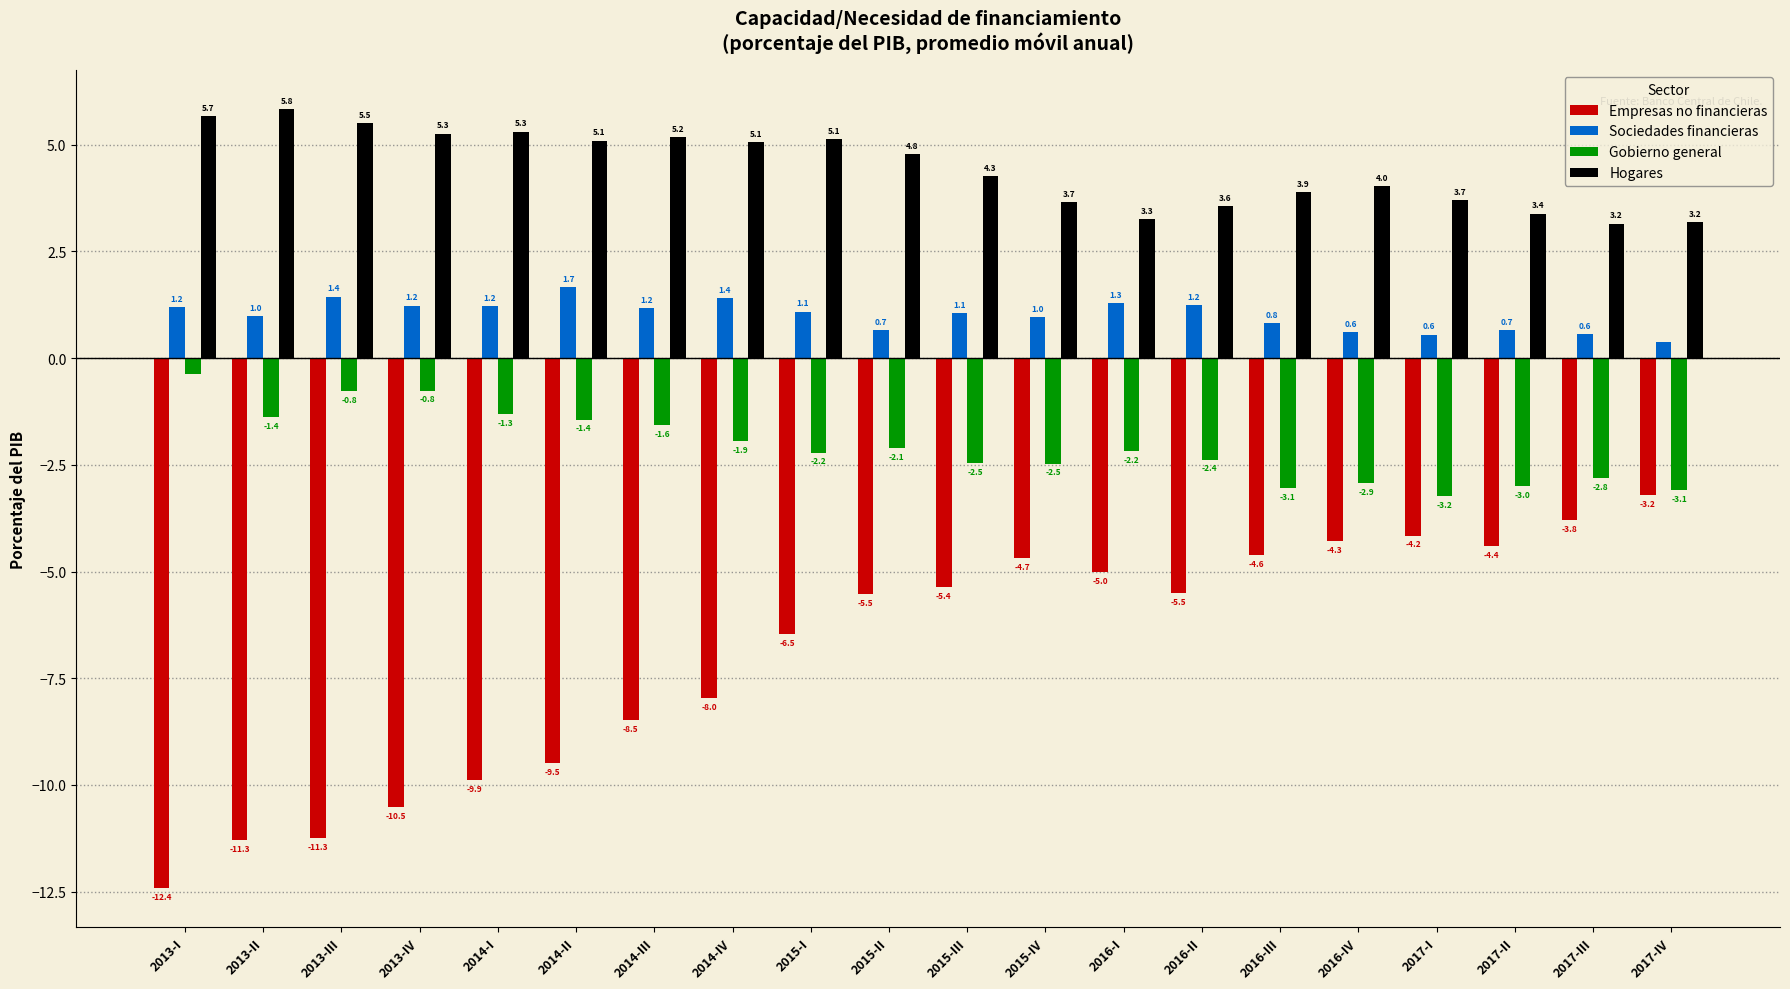

List the series in order of their peak value, lowest first.

Empresas no financieras, Gobierno general, Sociedades financieras, Hogares